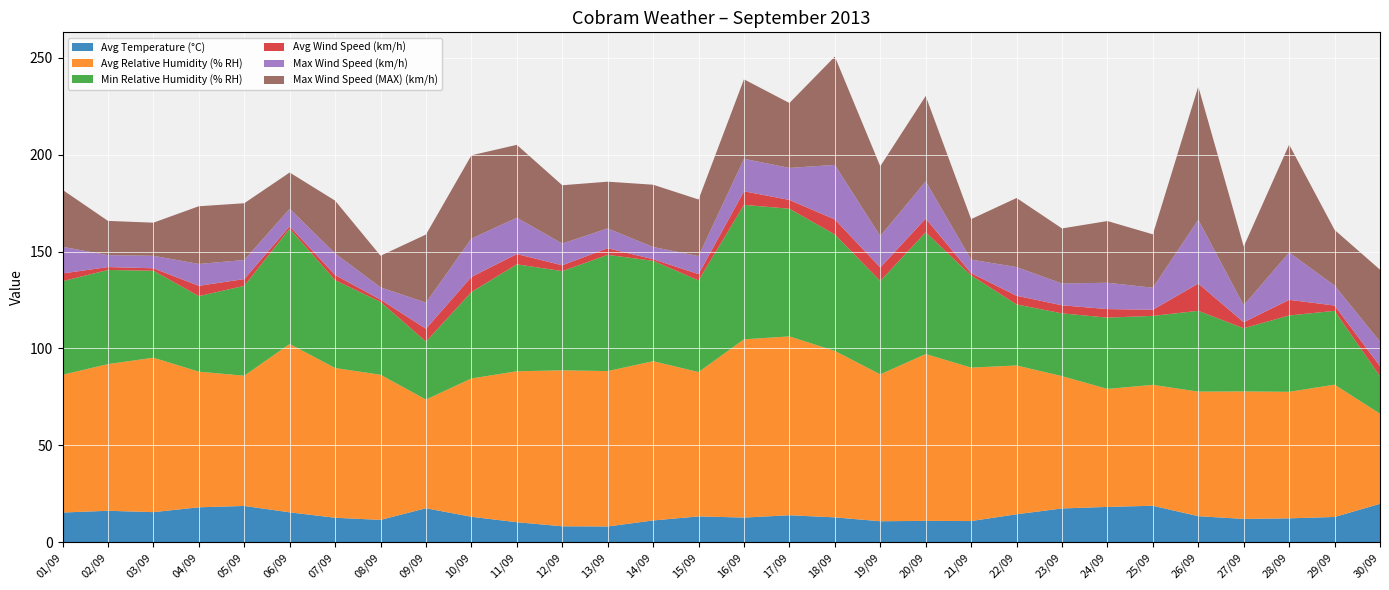

Reading left to right, what are all the values shown in this chart?

Avg Temperature (°C): 15.3	16.2	15.5	18.0	18.7	15.4	12.6	11.5	17.5	13.1	10.3	8.2	8.1	11.2	13.3	12.7	13.9	12.8	10.8	11.0	10.9	14.4	17.4	18.2	18.8	13.4	12.0	12.3	13.0	19.8
Avg Relative Humidity (% RH): 71.1	75.7	79.7	70.0	67.2	86.9	77.3	74.9	56.1	71.4	77.9	80.5	80.2	82.2	74.5	92.0	92.3	85.9	75.8	86.1	79.2	76.8	68.3	60.9	62.4	64.3	65.8	65.3	68.3	46.5
Min Relative Humidity (% RH): 48.3	48.6	44.9	39.0	46.4	59.5	45.3	37.6	29.9	44.6	55.2	51.2	60.0	51.8	47.3	69.4	65.9	60.1	48.2	62.8	47.6	31.5	32.4	36.8	35.6	41.7	32.6	39.4	38.1	19.3
Avg Wind Speed (km/h): 4.0	1.5	1.3	5.3	3.5	1.2	2.7	1.2	6.6	7.8	5.3	3.0	3.4	0.8	3.3	7.0	4.5	7.8	7.0	7.1	1.1	4.5	4.2	4.4	3.2	14.1	3.1	8.1	2.7	5.2
Max Wind Speed (km/h): 13.8	6.2	6.5	11.3	9.8	9.0	11.1	6.3	13.5	19.8	18.8	11.2	10.2	6.3	9.3	16.8	16.5	28.2	16.2	19.2	7.0	14.8	11.3	13.6	11.4	32.9	8.7	24.4	10.3	12.7
Max Wind Speed (MAX) (km/h): 29.4	17.7	17.1	29.8	29.3	18.8	27.2	16.3	35.2	43.0	37.6	30.1	24.1	32.1	29.2	41.0	33.5	55.9	36.0	44.0	20.9	35.6	28.4	31.8	27.6	68.8	30.4	55.7	28.7	37.1